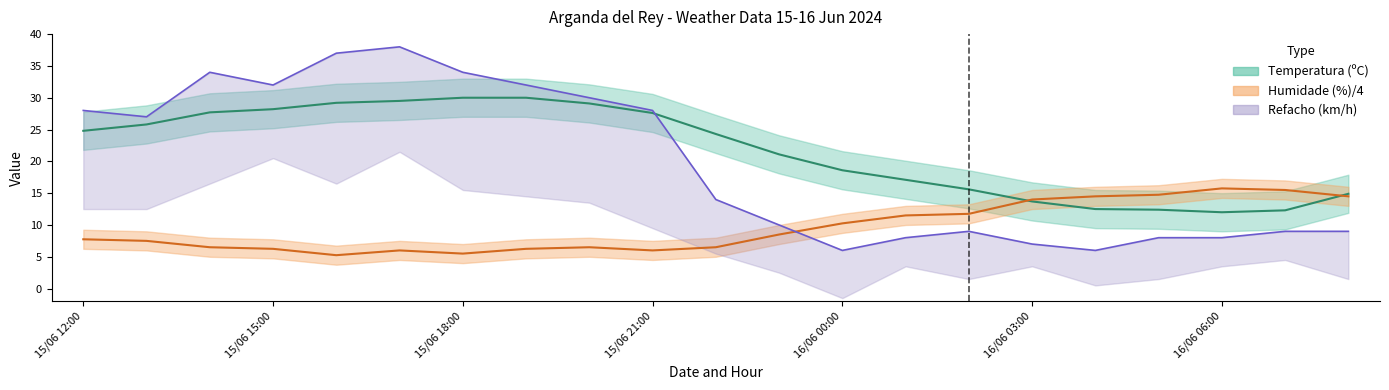

Is it true that Temperatura (ºC) equals 12.3 at 16/06 07:00?

True